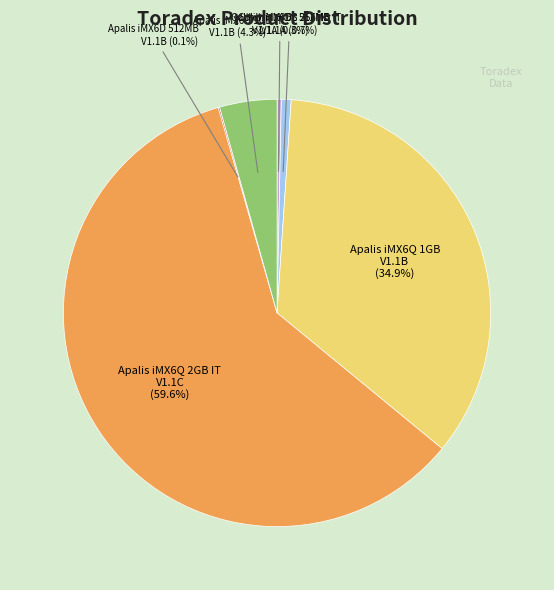

Is there any slice that represents more than half of the pie?

Yes